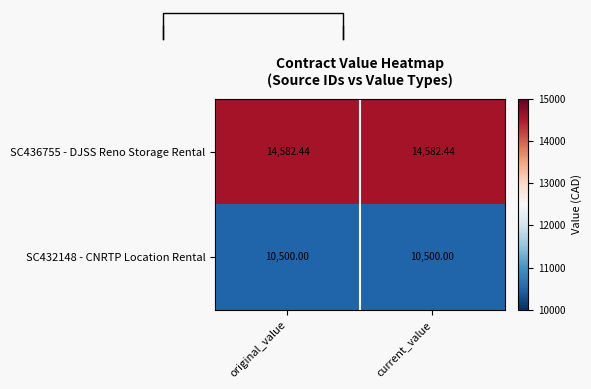

At current_value, list the series in order from smallest to largest.

SC432148 - CNRTP Location Rental, SC436755 - DJSS Reno Storage Rental